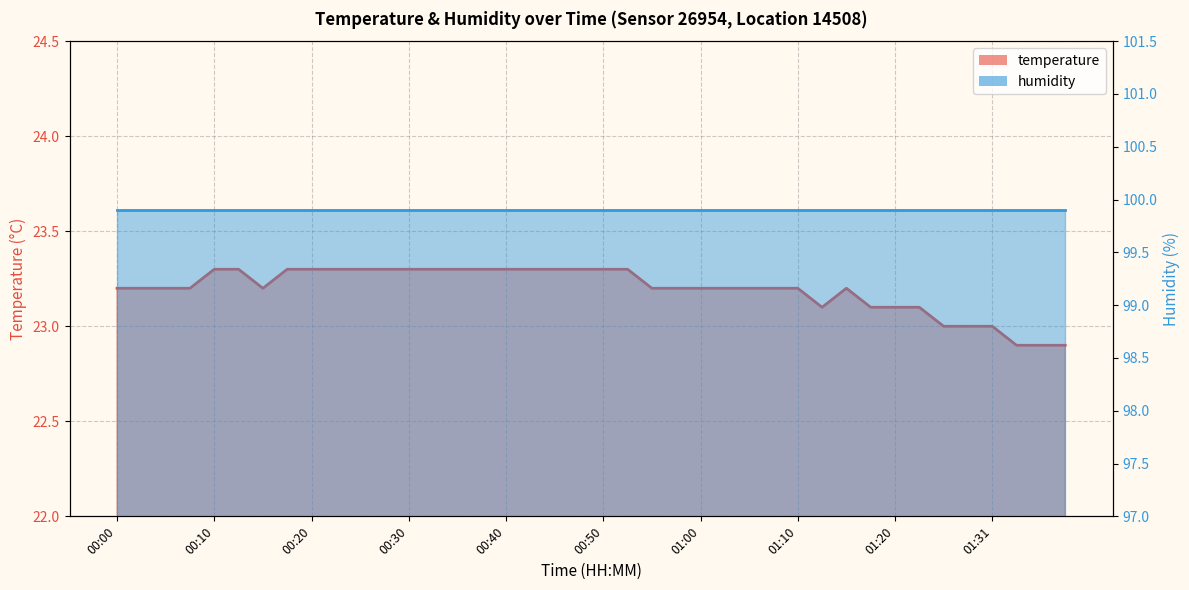

How many interior local valleys does the temperature_line series have?

2